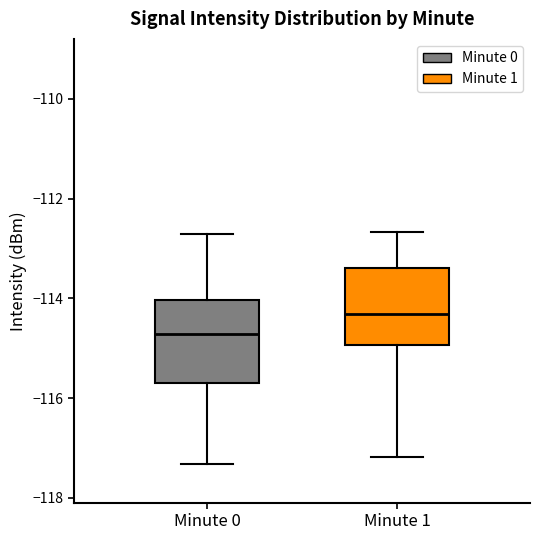

Reading left to right, read every box against the y-axis: the position of its median line, the range the box covers, and the ends of its whiskers. The values are not printed on the chart, so give them approximately, as read against the axis.

Minute 0: median -114.8, box -115.6 to -114.0, whiskers -117.4 to -112.8
Minute 1: median -114.4, box -115.0 to -113.4, whiskers -117.2 to -112.6